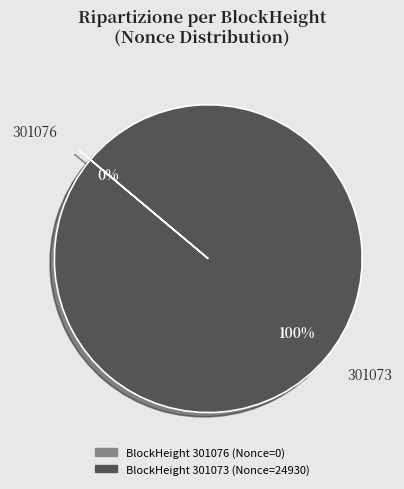

How many segments does this pie chart have?

2